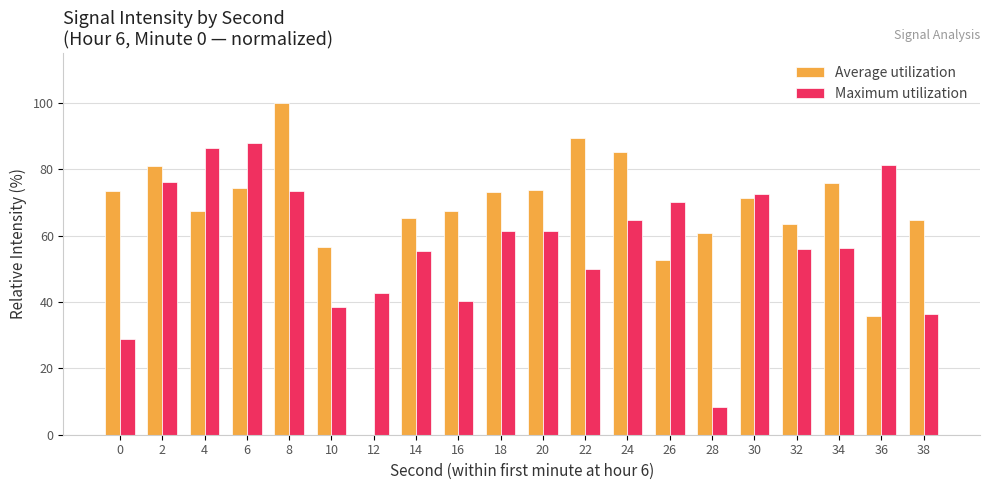

Count the number of categories in the chart.

20